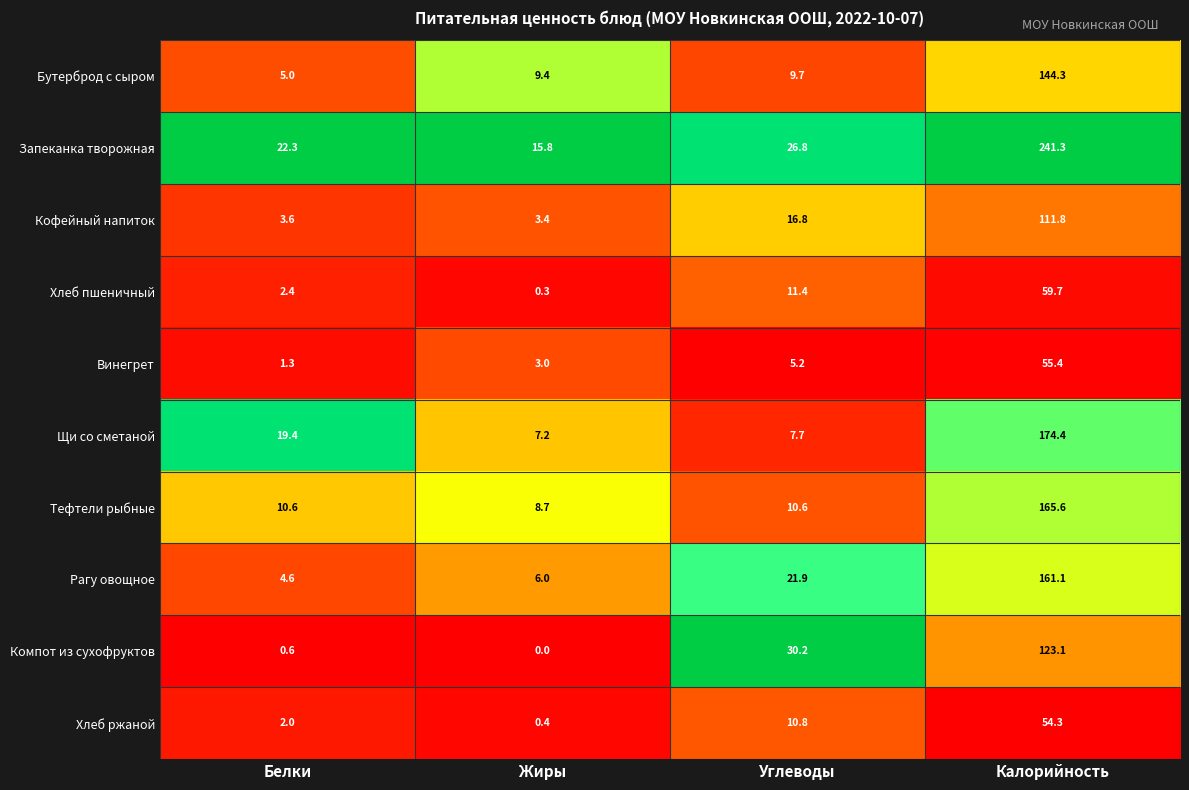

At how many categories does at least one series exceed 0?

4